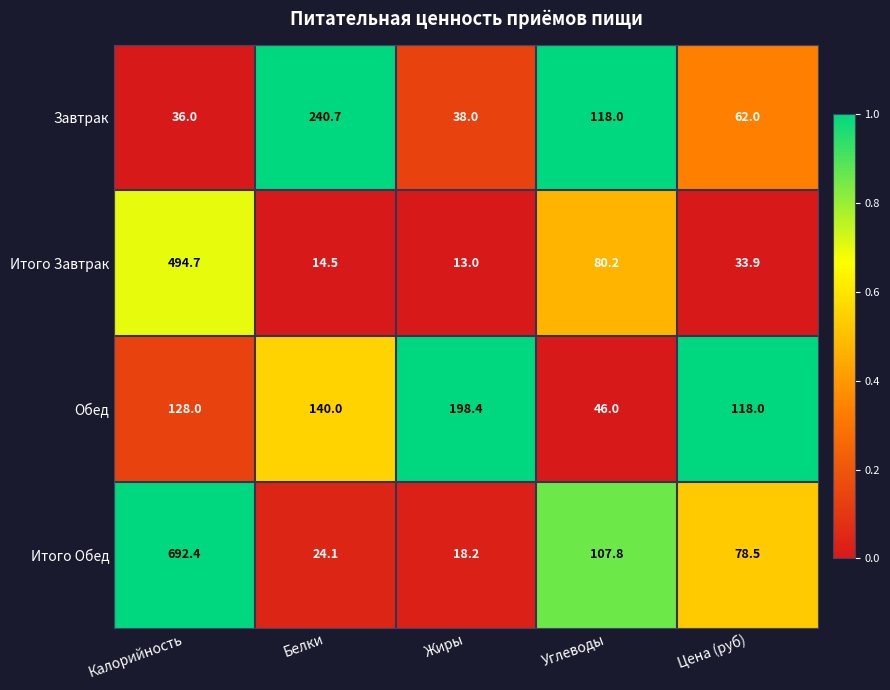

Is it true that Обед equals 140.0 at Белки?

True